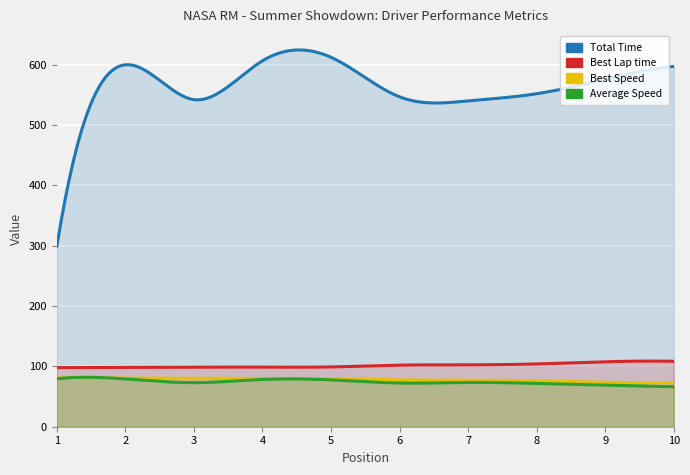

What value does the Total Time series have at 1?

298.6